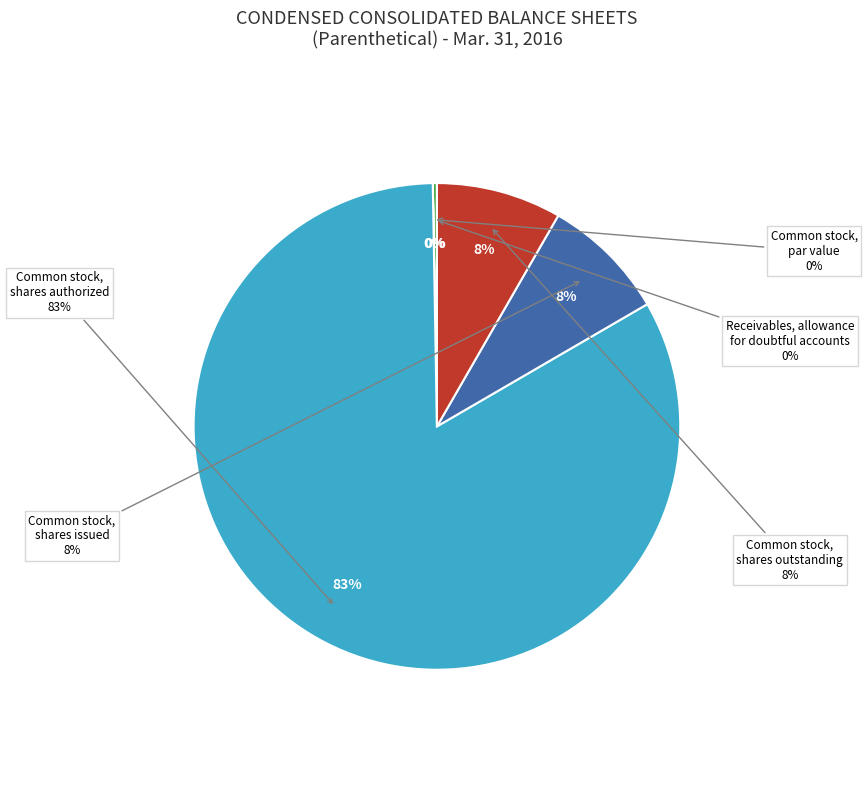

Is it true that Common stock,
shares issued is 8% of the pie?

True